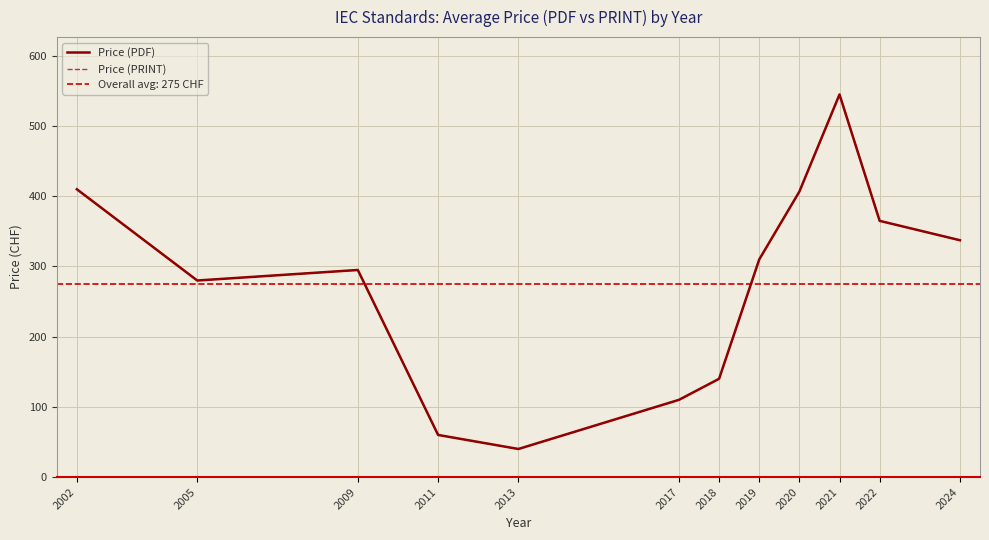

List the labels in order of Price (PRINT) value, largest first.

2021, 2002, 2020, 2022, 2024, 2019, 2009, 2005, 2018, 2017, 2011, 2013